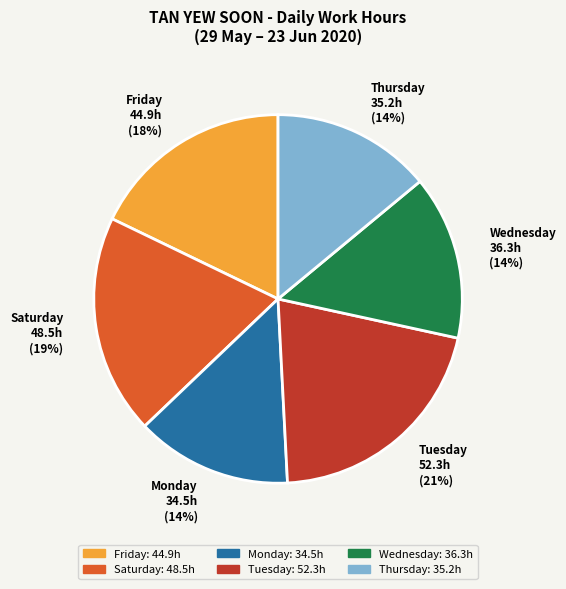

Does any single category account for the majority?

No